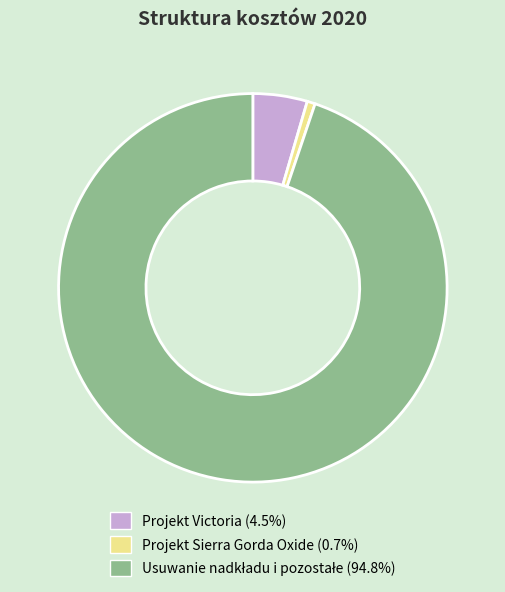

Does any single category account for the majority?

Yes